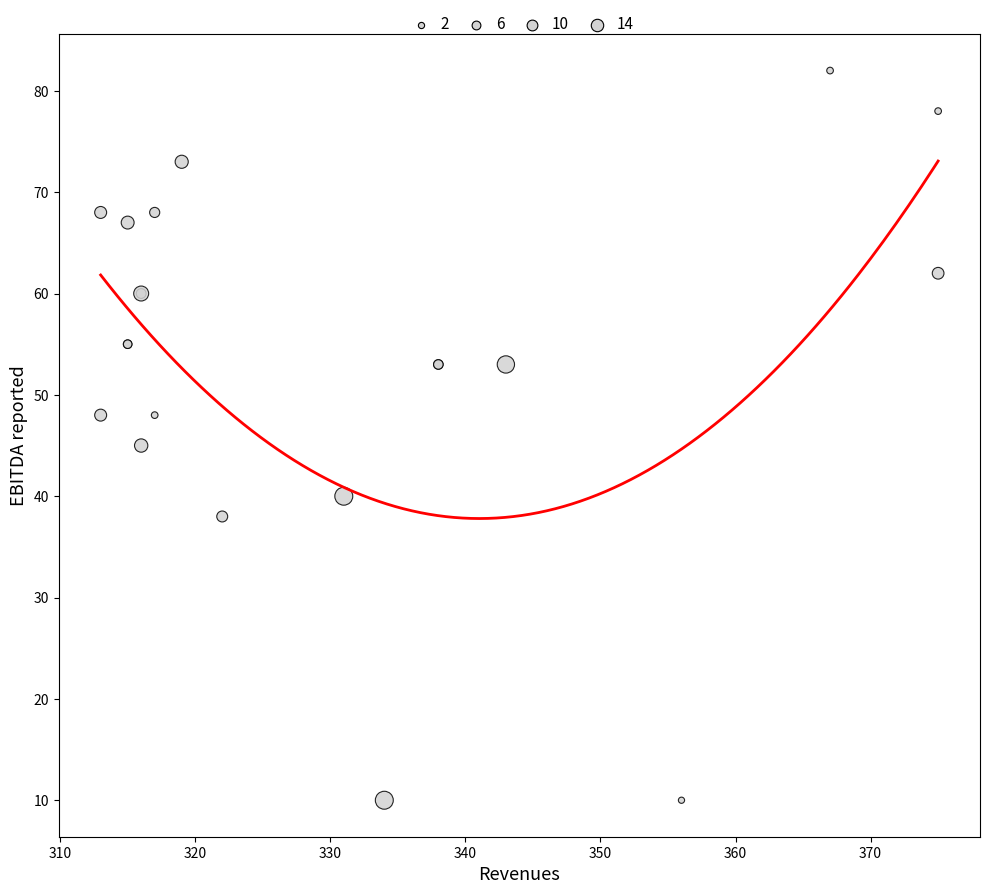

What Y value in the scatter plot is closest to 46?

45